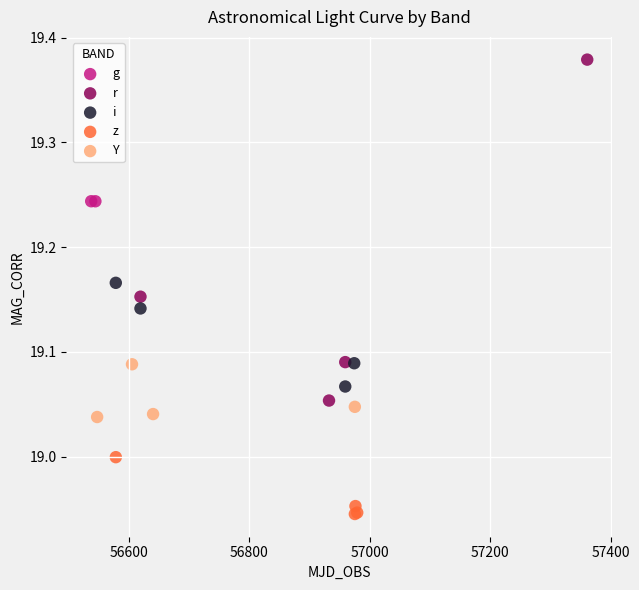

What are all the series names shown in the legend?

g, r, i, z, Y